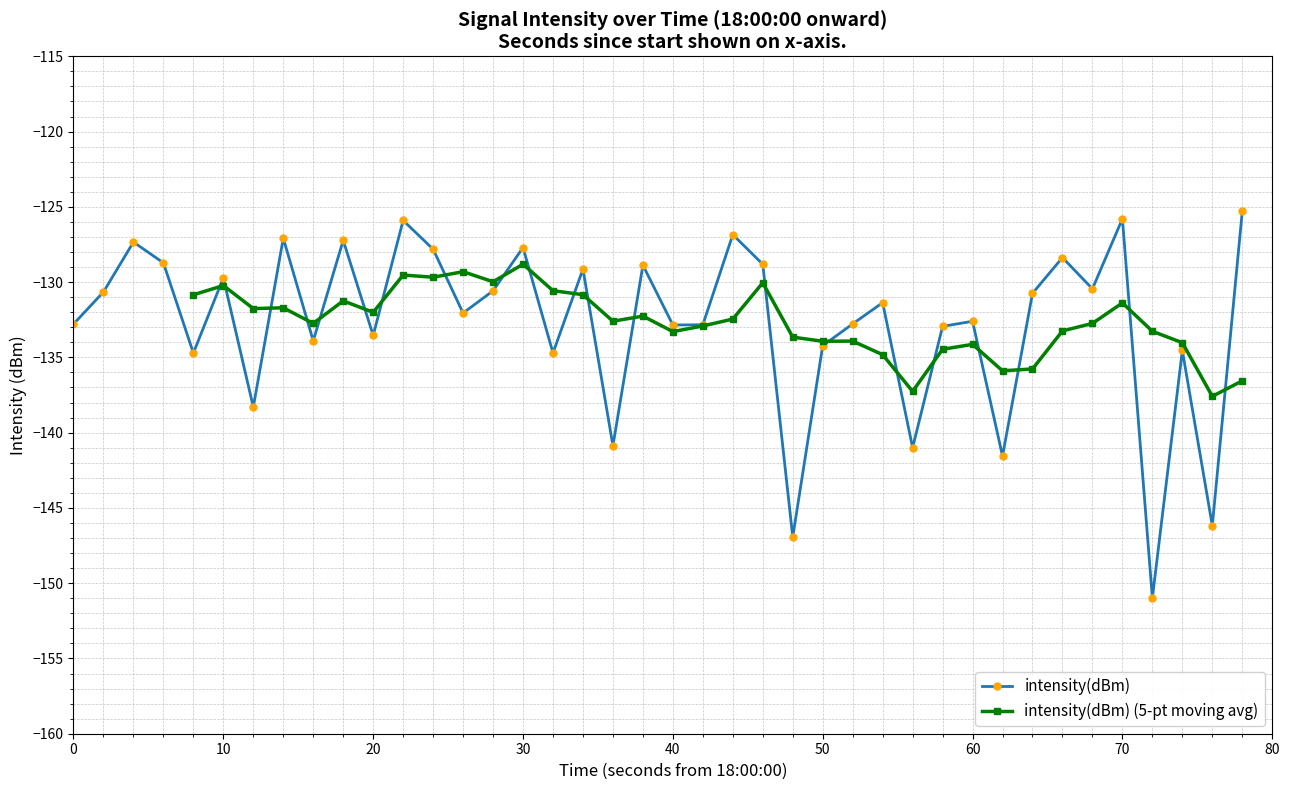

How many interior local valleys (lower than both neighbors) does the data have?

14